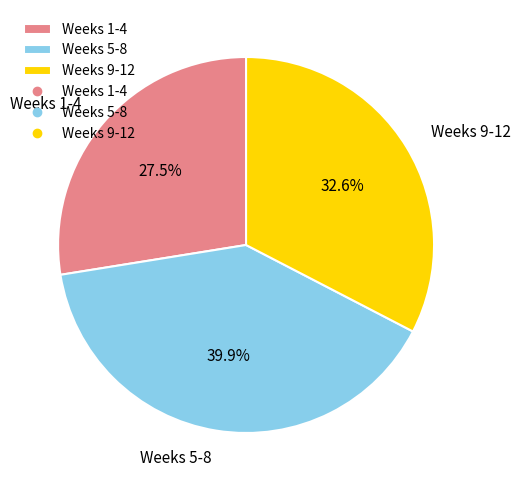

Rank the categories by value from highest to lowest.

Weeks 5-8, Weeks 9-12, Weeks 1-4